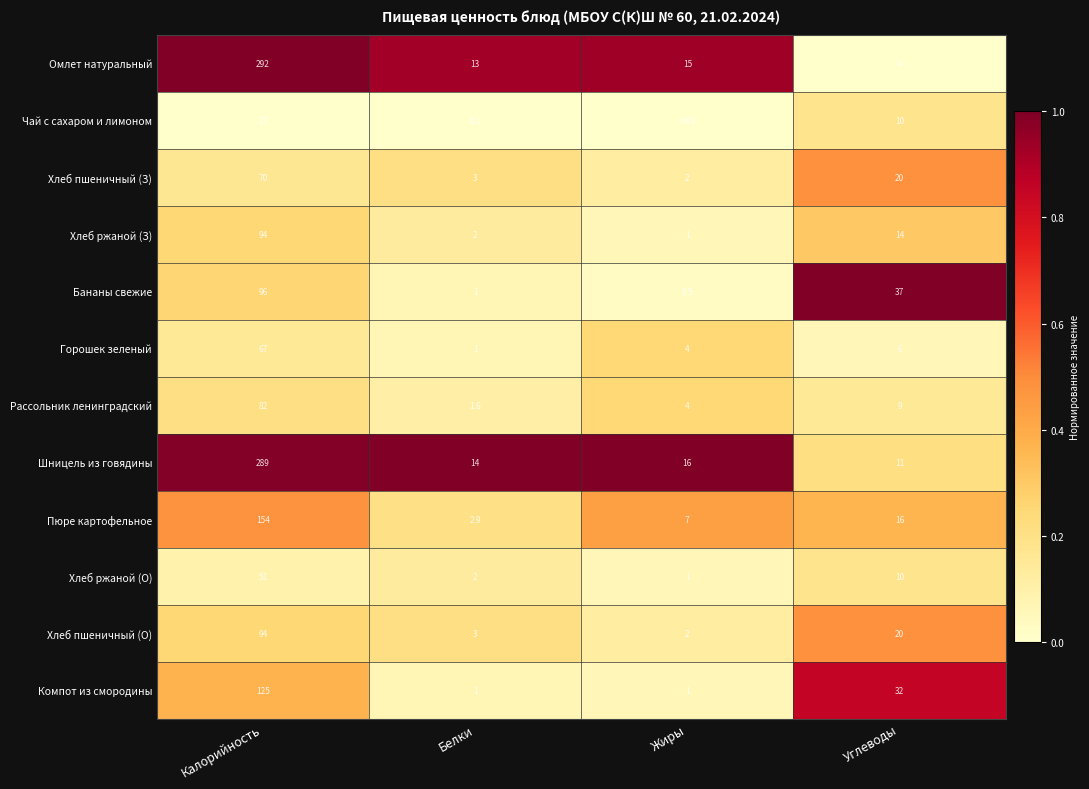

Between Жиры and Углеводы, which series saw the biggest shift?

Бананы свежие